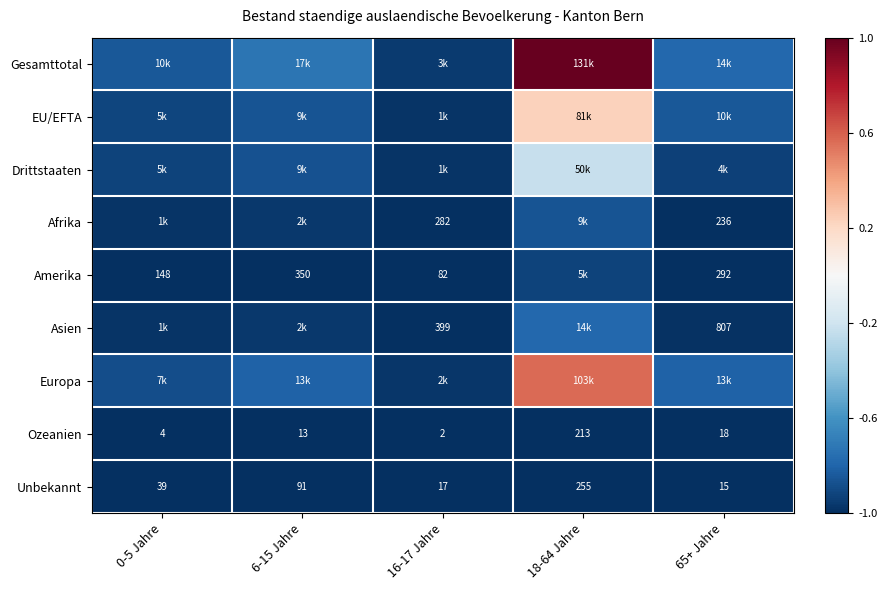

What is the approximate value of Europa at 6-15 Jahre?

-0.8